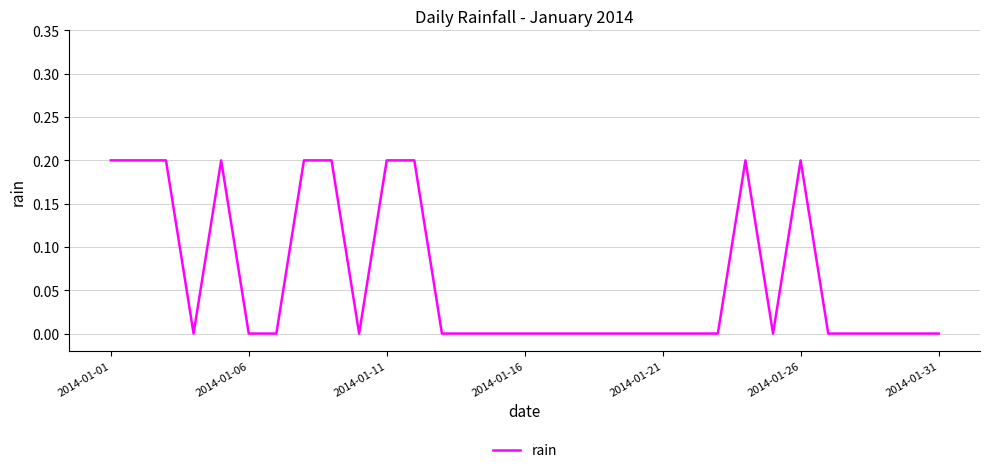

Does the chart display data point markers on the line(s)?

No